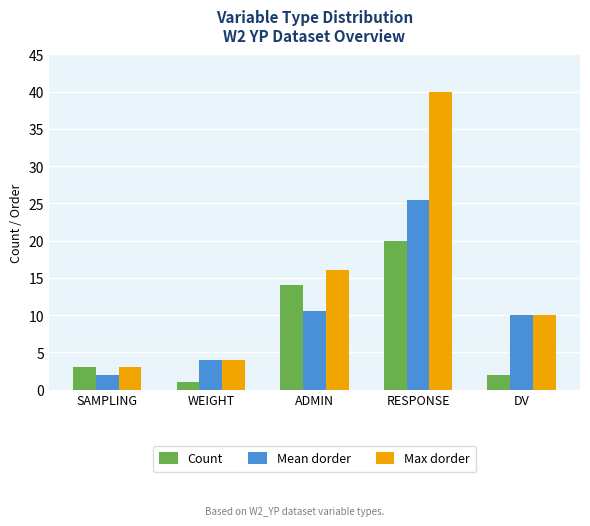

Where is Count nearest to the value 10?

ADMIN